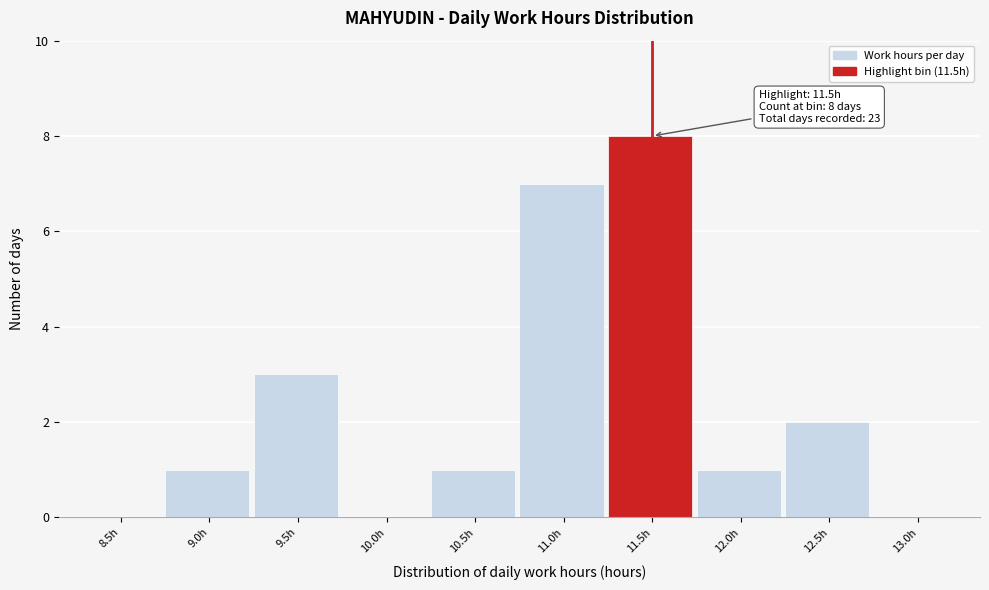

Reading left to right, transcribe all the data shown in this chart.

8.5h=0	9.0h=1	9.5h=3	10.0h=0	10.5h=1	11.0h=7	11.5h=8	12.0h=1	12.5h=2	13.0h=0